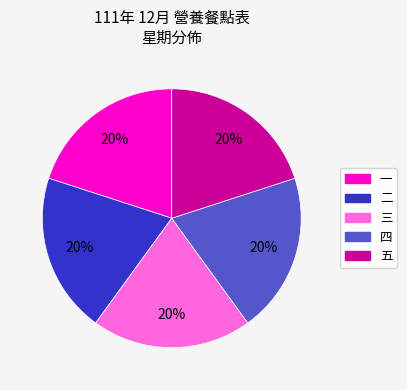

The 一 slice represents 14% of the pie. True or false?

False